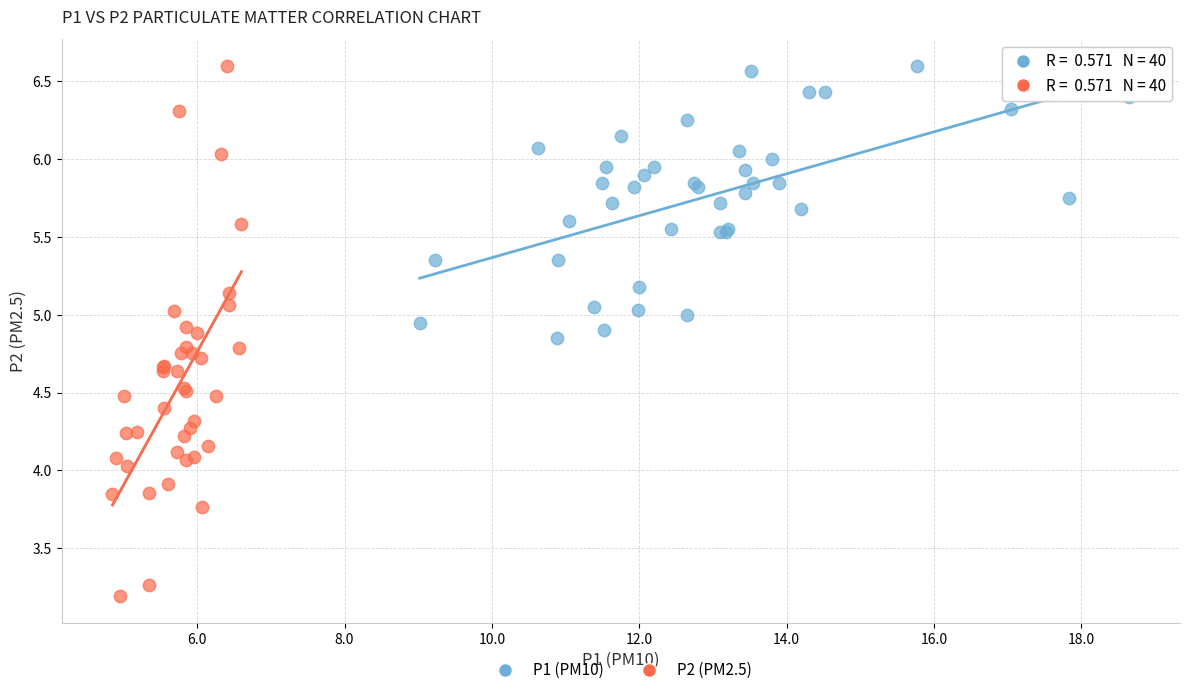

What are all the series names shown in the legend?

P1 (PM10), P2 (PM2.5)